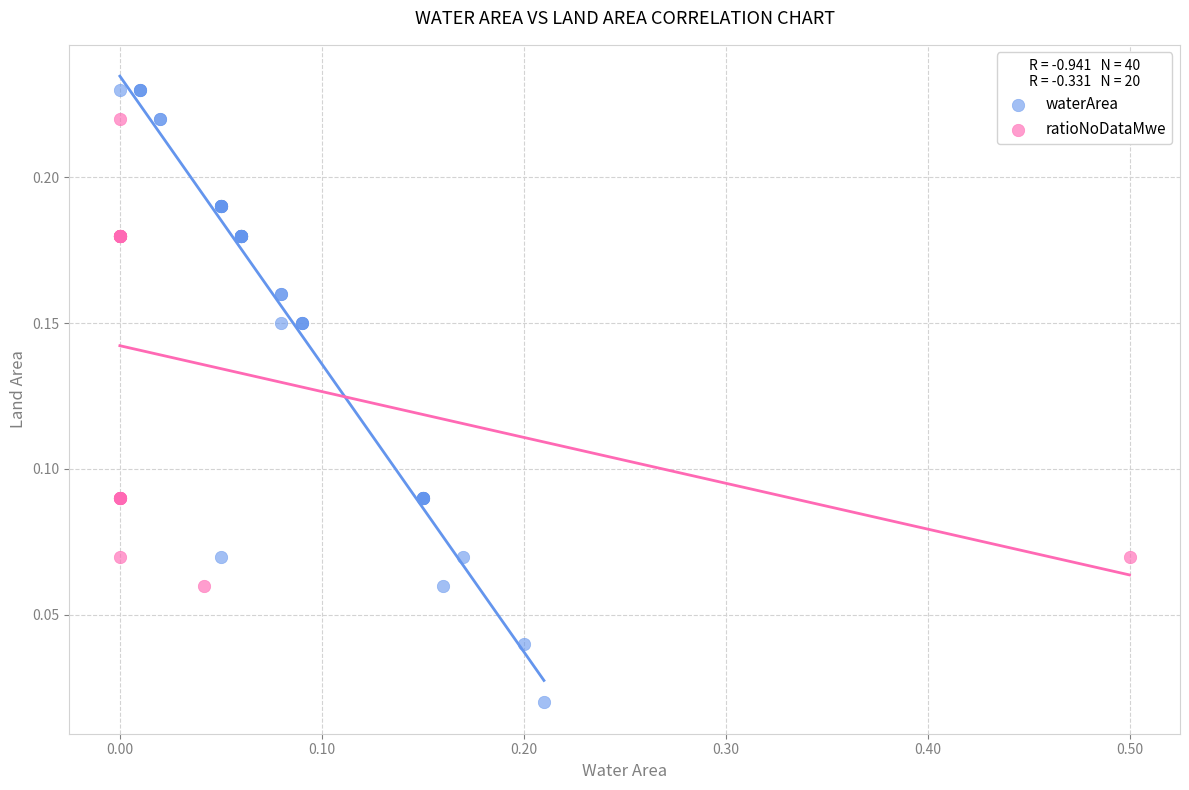

Which series contains the lowest Y value?

waterArea